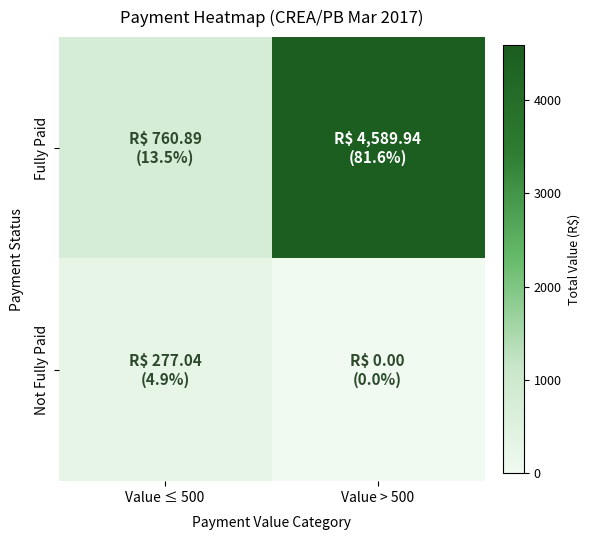

Reading left to right, extract all data points from this chart.

Fully Paid: Value ≤ 500=760.9	Value > 500=4589.9
Not Fully Paid: Value ≤ 500=277.0	Value > 500=0.0